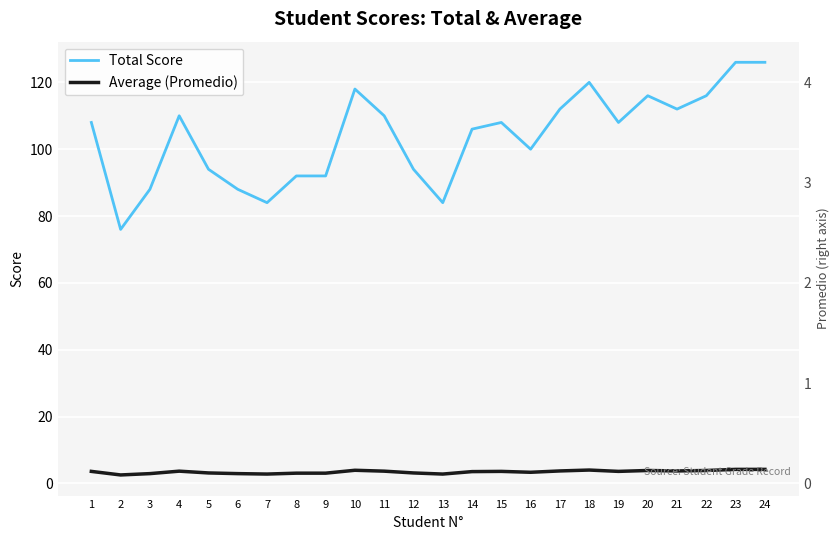

What is the difference between the Average (Promedio) values at 2 and 19?

1.1